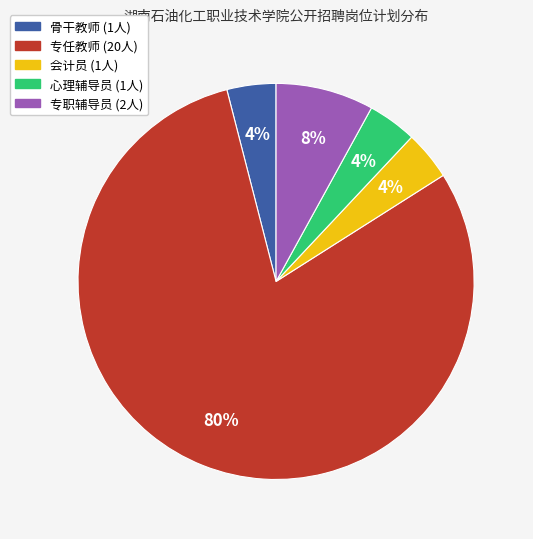

Is the sum of 骨干教师 and 会计员 greater than half?

No